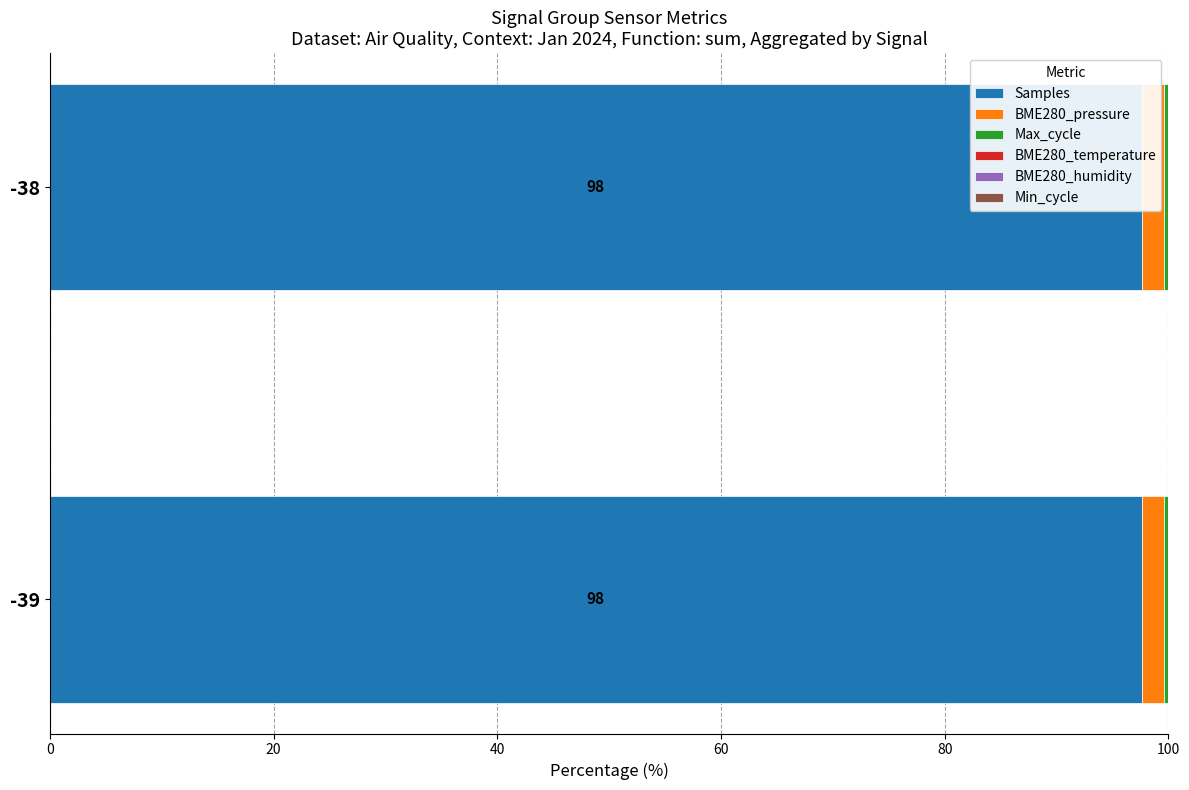

What is the approximate value of BME280_pressure at -39?

2.0